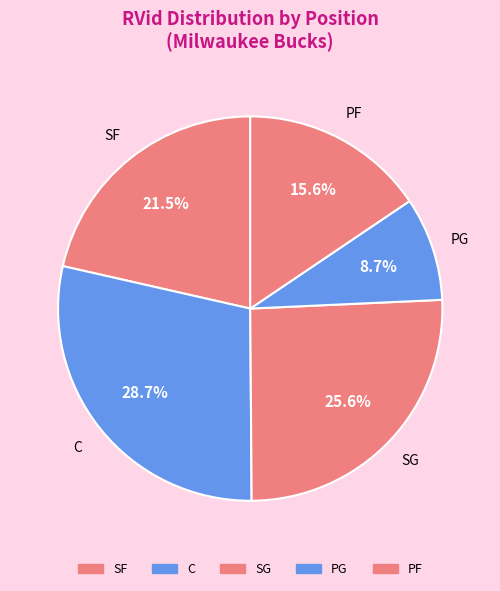

Count the number of slices in the pie.

5